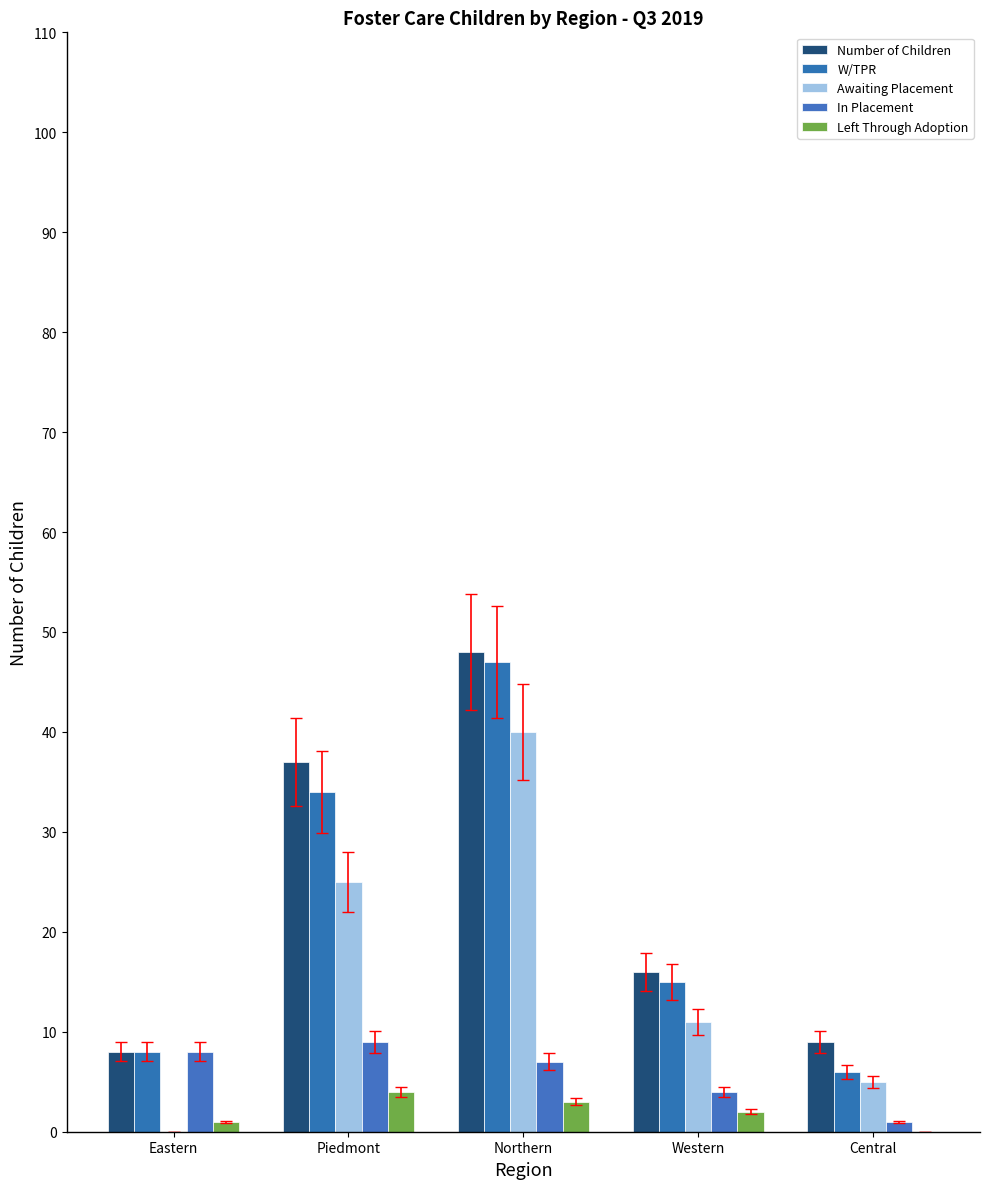

Are the bars grouped side by side (vs. stacked)?

Yes